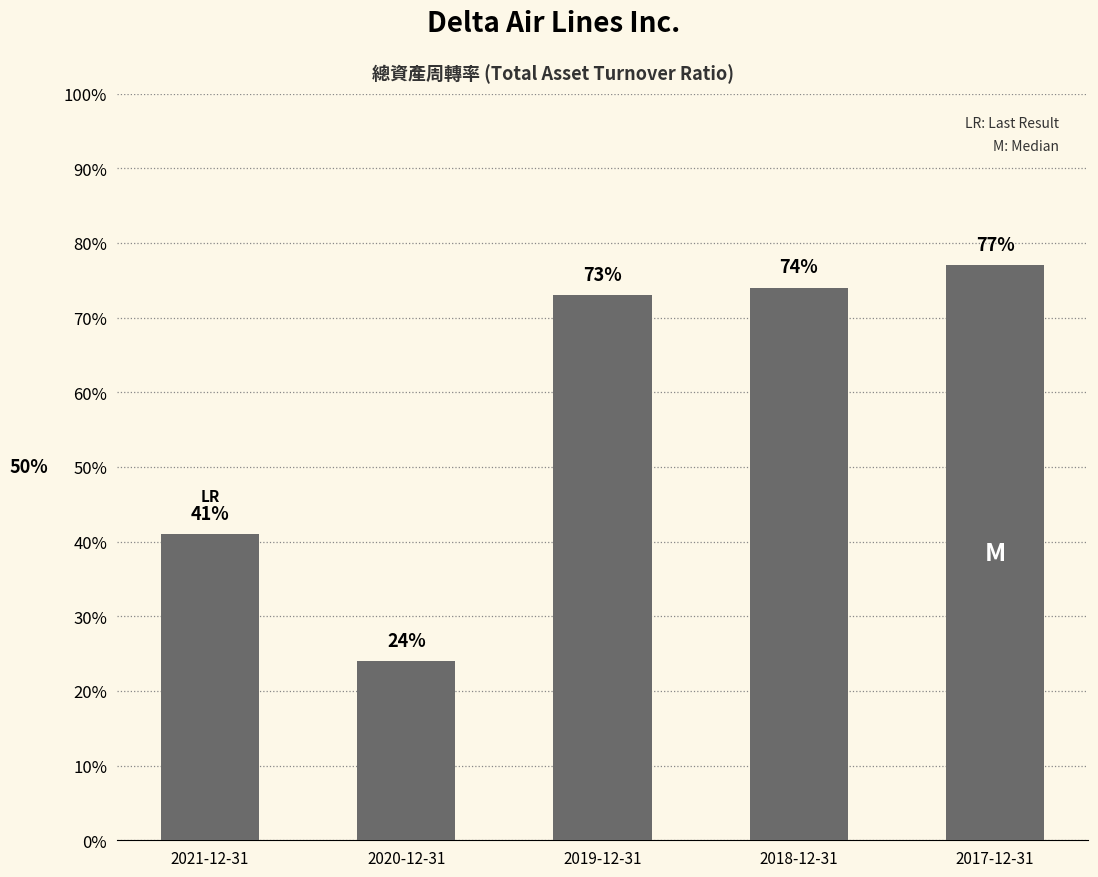

Which category has the lowest value across all series?

2020-12-31